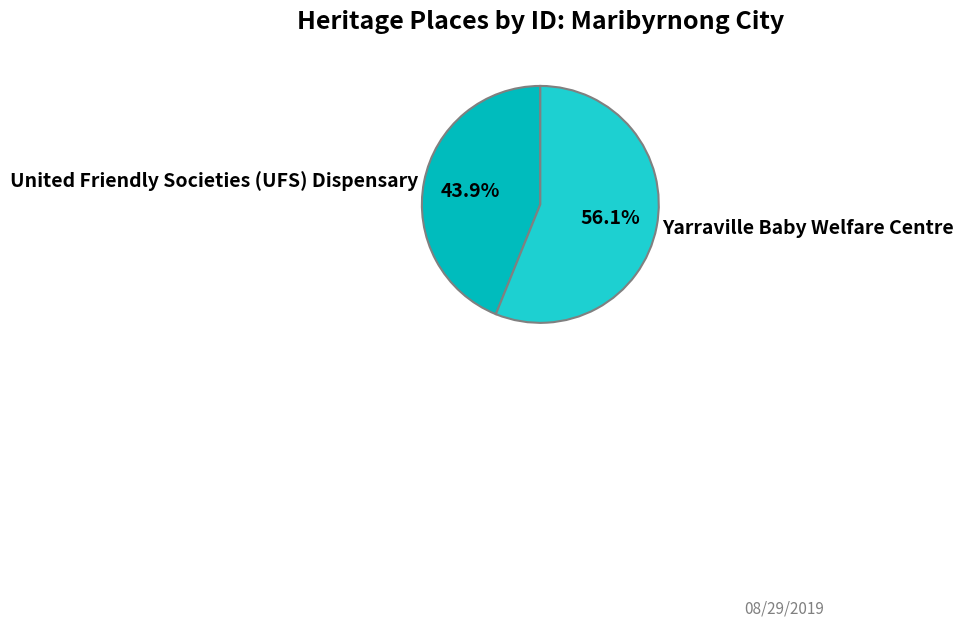

Does any single category account for the majority?

Yes